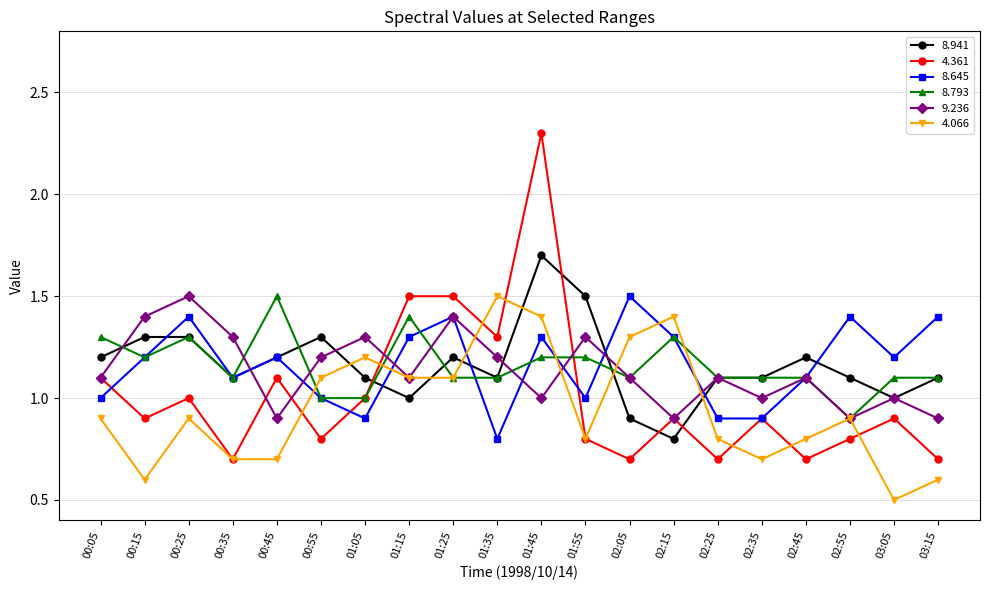

Reading right to left, list all the values displayed in this chart.

8.941: 1.1	1.0	1.1	1.2	1.1	1.1	0.8	0.9	1.5	1.7	1.1	1.2	1.0	1.1	1.3	1.2	1.1	1.3	1.3	1.2
4.361: 0.7	0.9	0.8	0.7	0.9	0.7	0.9	0.7	0.8	2.3	1.3	1.5	1.5	1.0	0.8	1.1	0.7	1.0	0.9	1.1
8.645: 1.4	1.2	1.4	1.1	0.9	0.9	1.3	1.5	1.0	1.3	0.8	1.4	1.3	0.9	1.0	1.2	1.1	1.4	1.2	1.0
8.793: 1.1	1.1	0.9	1.1	1.1	1.1	1.3	1.1	1.2	1.2	1.1	1.1	1.4	1.0	1.0	1.5	1.1	1.3	1.2	1.3
9.236: 0.9	1.0	0.9	1.1	1.0	1.1	0.9	1.1	1.3	1.0	1.2	1.4	1.1	1.3	1.2	0.9	1.3	1.5	1.4	1.1
4.066: 0.6	0.5	0.9	0.8	0.7	0.8	1.4	1.3	0.8	1.4	1.5	1.1	1.1	1.2	1.1	0.7	0.7	0.9	0.6	0.9